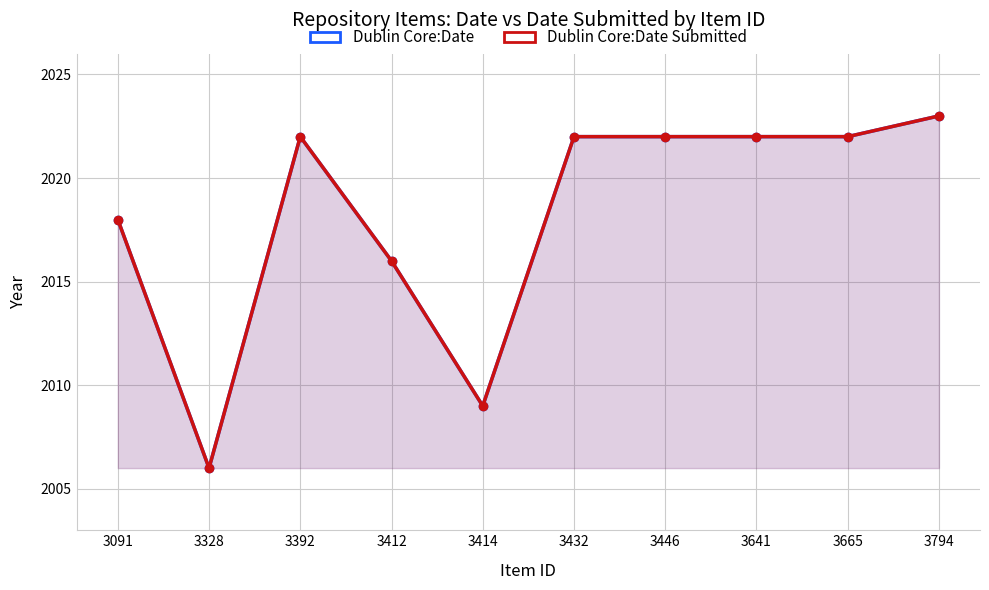

Does the chart display data point markers on the line(s)?

Yes